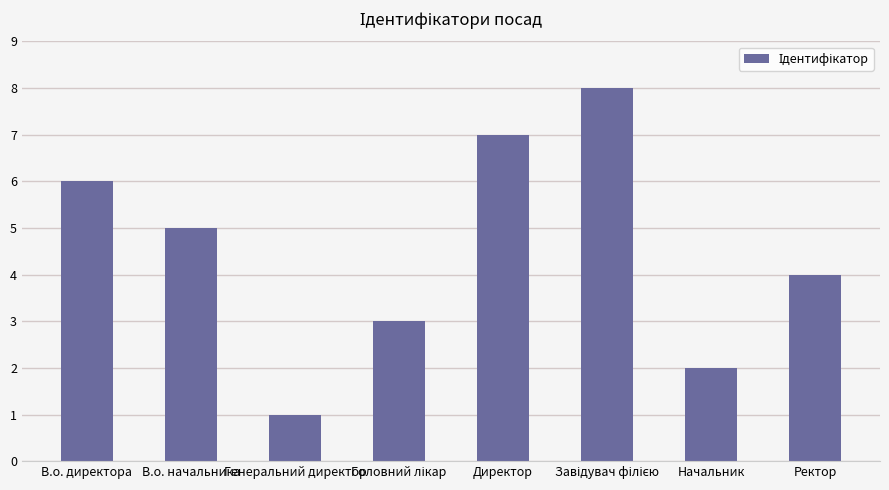

How many categories are shown in the chart?

8